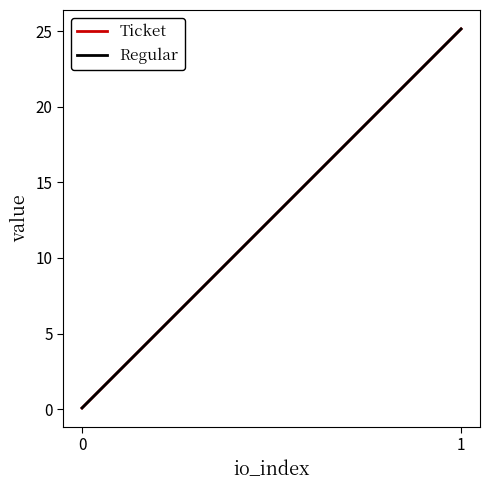

The value of Regular at 0 is 0.1. True or false?

True